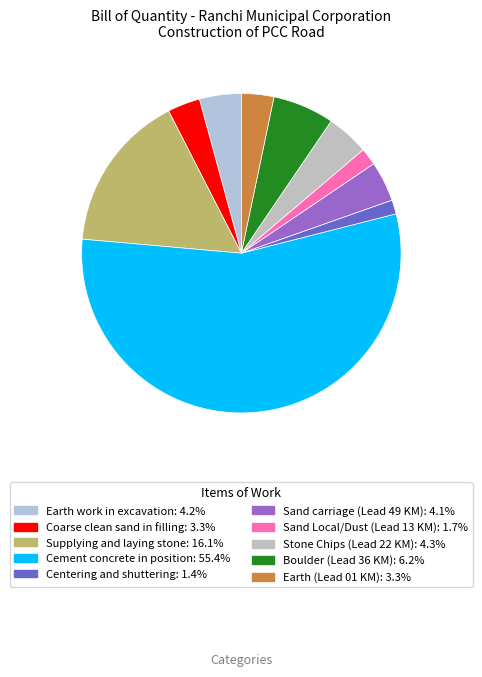

Count the number of slices in the pie.

10